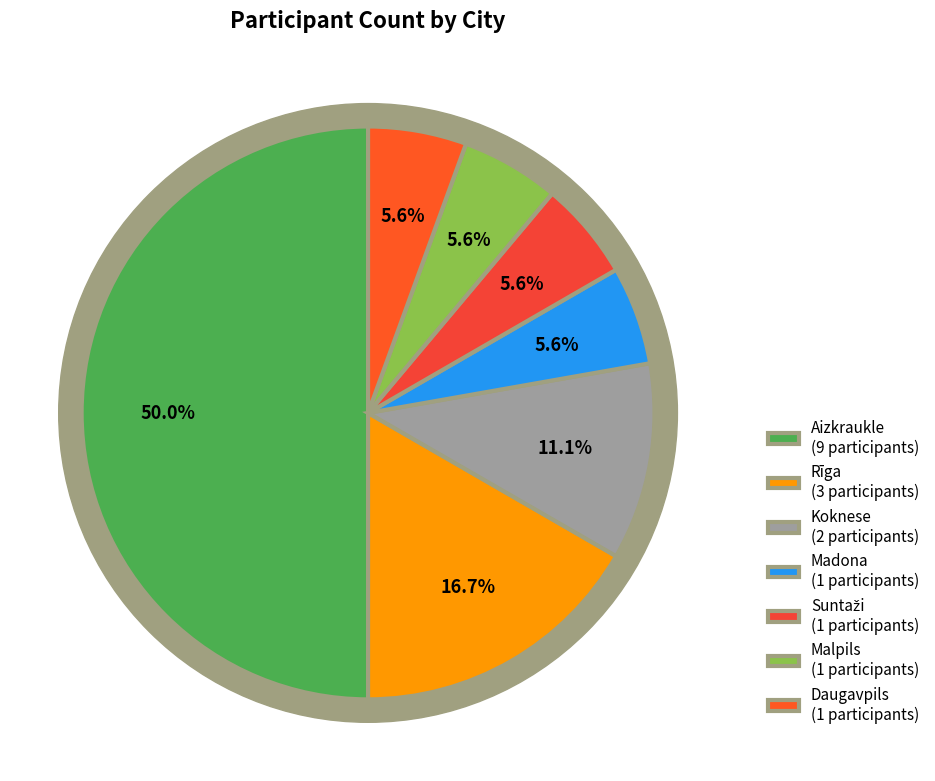

To the nearest percent, what percentage of the pie is Koknese?

11%